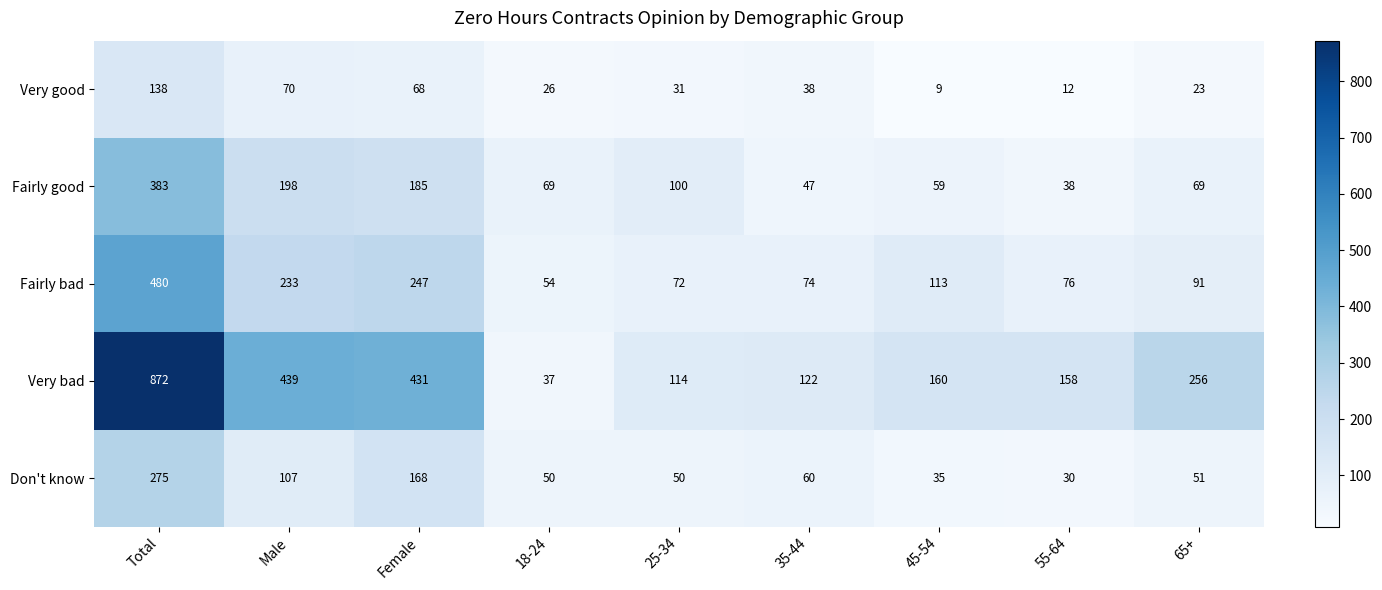

What is the average value of the Fairly good series?

128